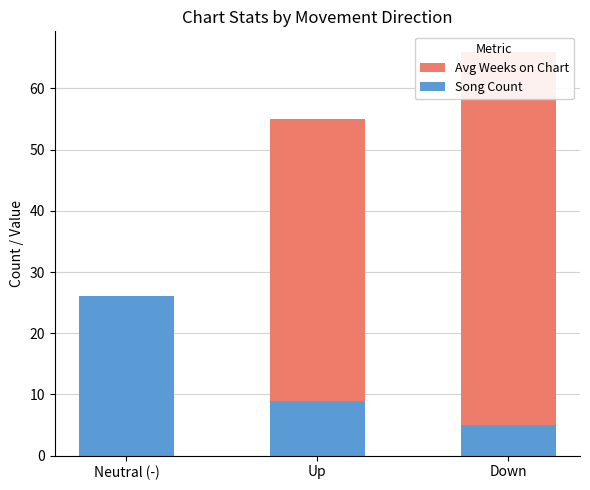

What position from the left is Down?

3